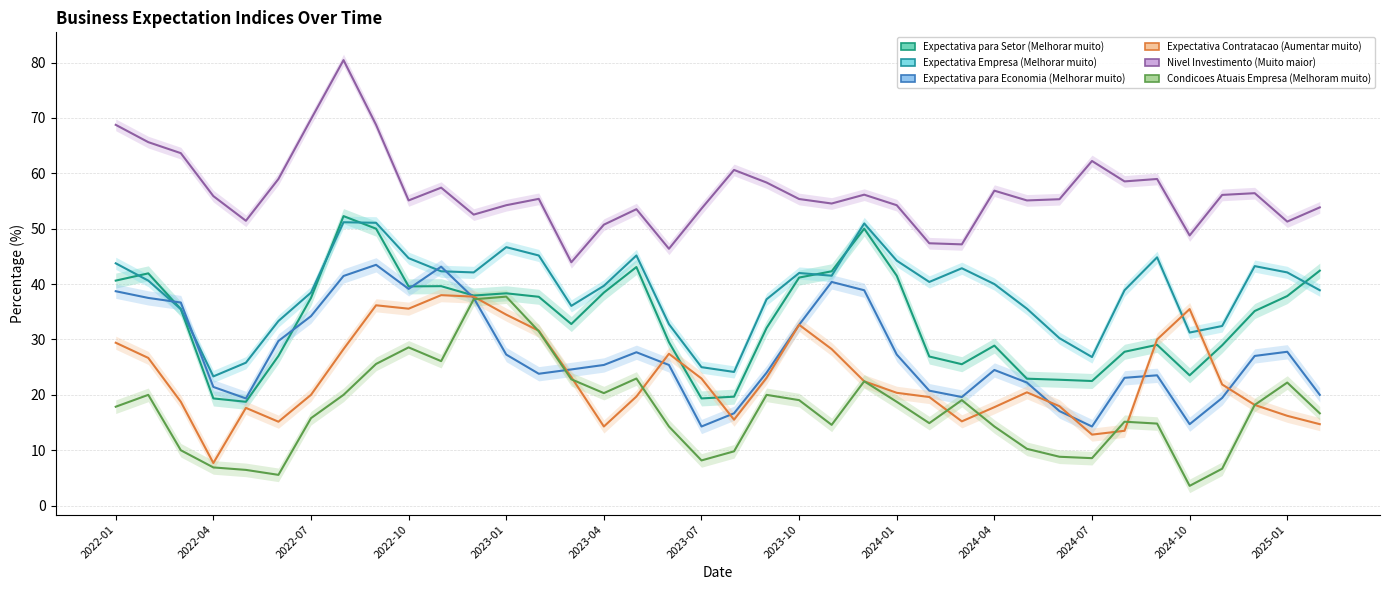

Which series has the largest range (max minus min)?

Nivel Investimento (Muito maior)